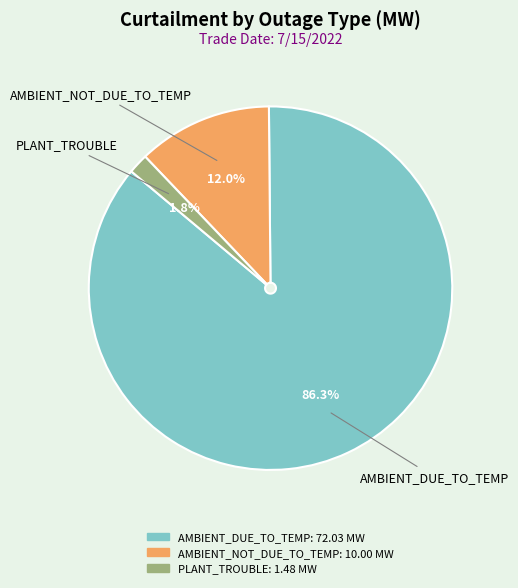

Is there a majority slice in this chart?

Yes